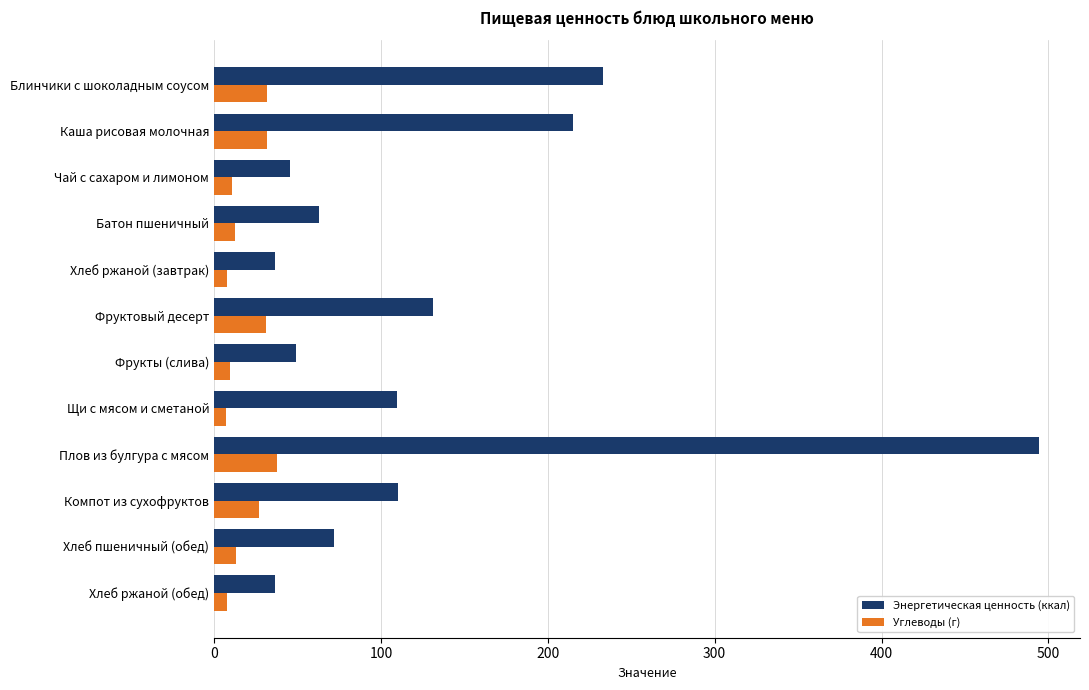

Which series has the largest range (max minus min)?

Энергетическая ценность (ккал)